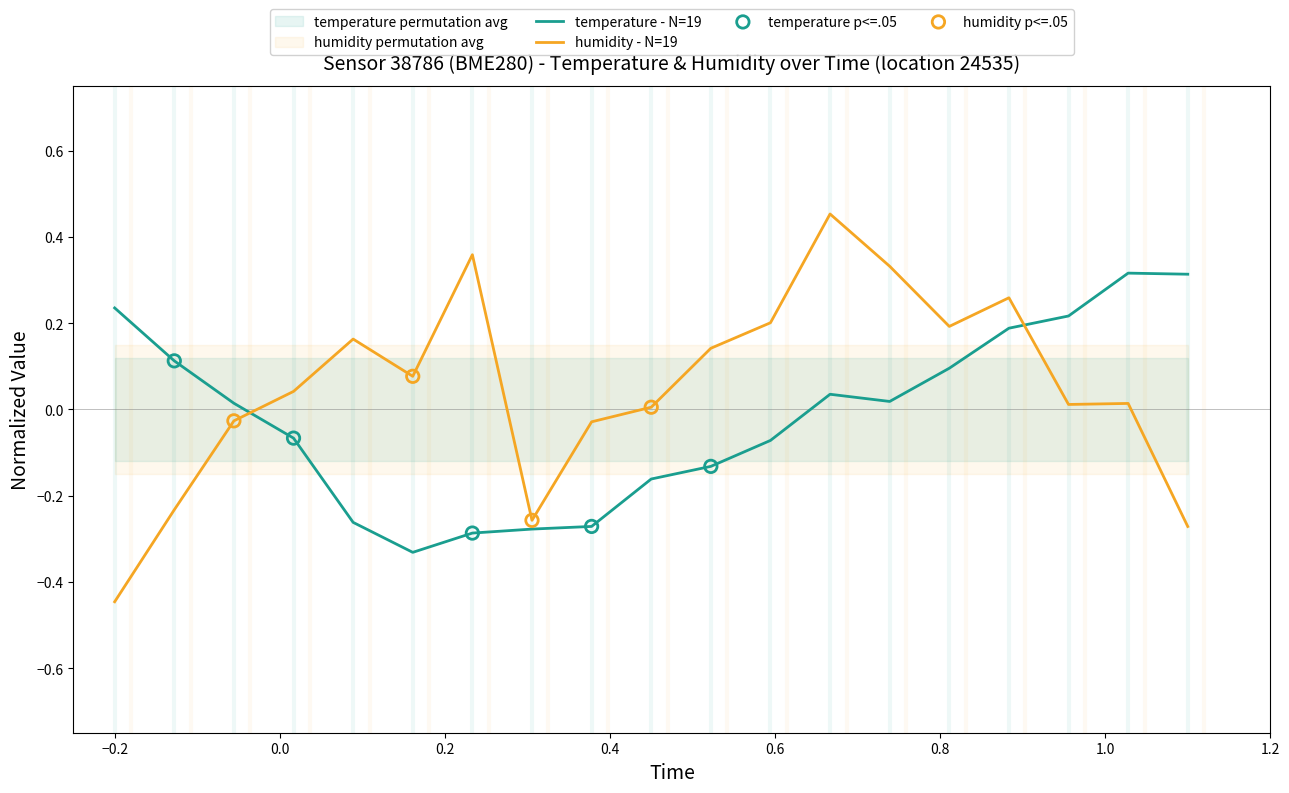

True or false: temperature - N=19 and humidity - N=19 cross at least once.

True